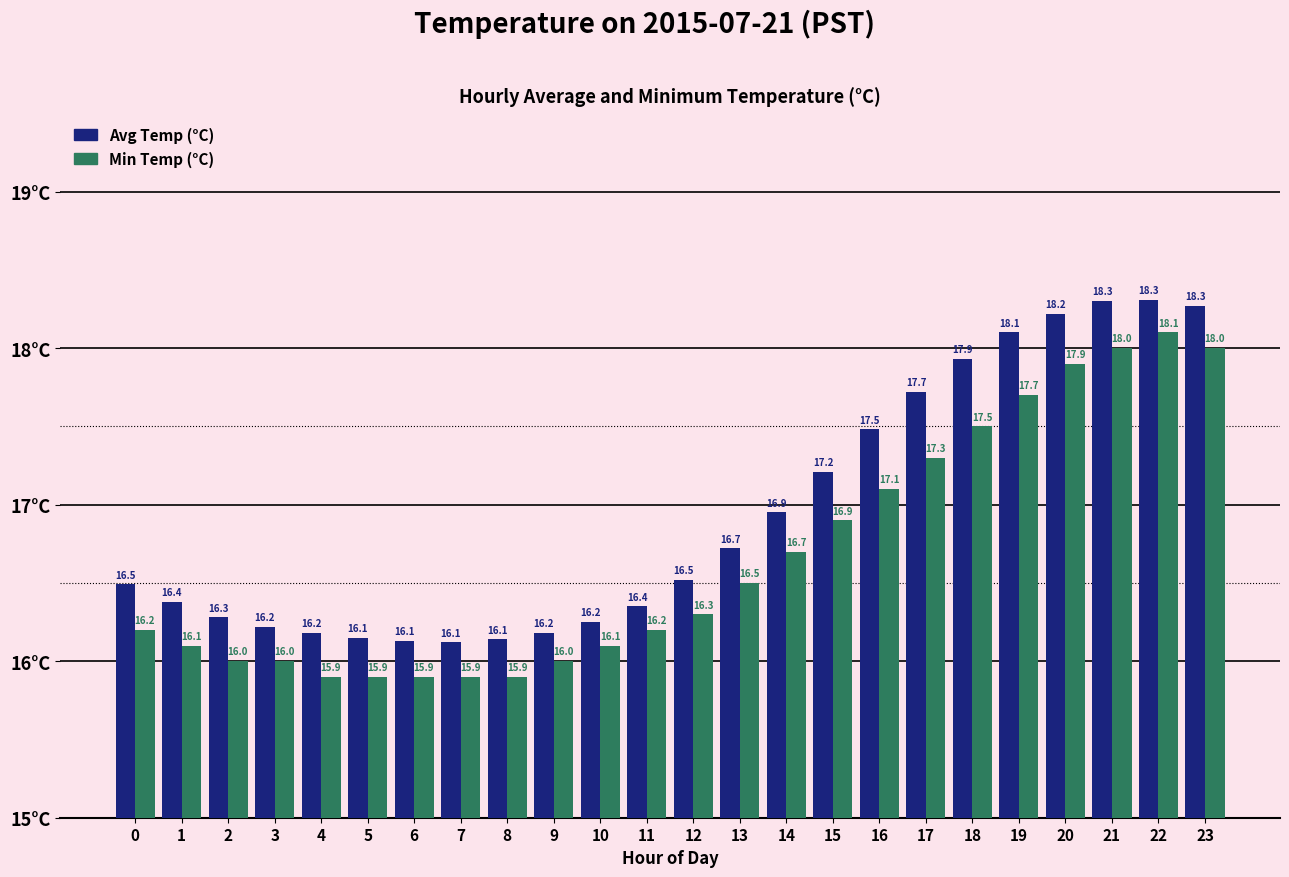

Does the chart contain any negative values?

No